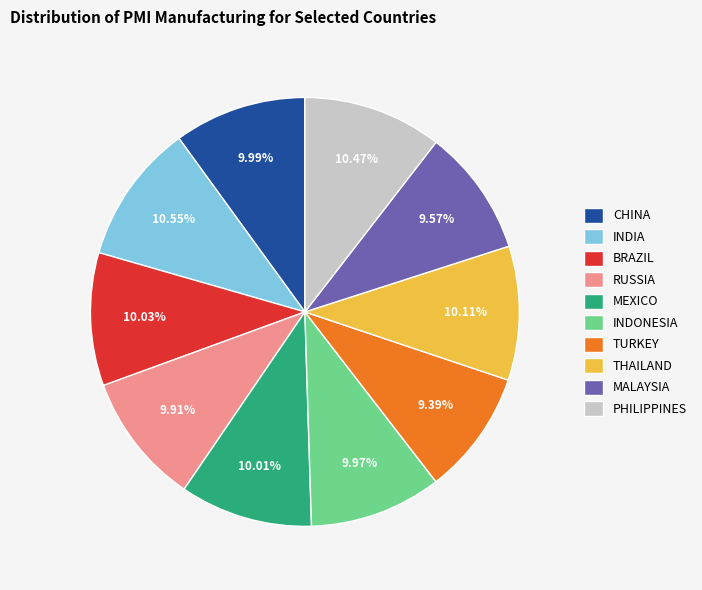

Does any single category account for the majority?

No